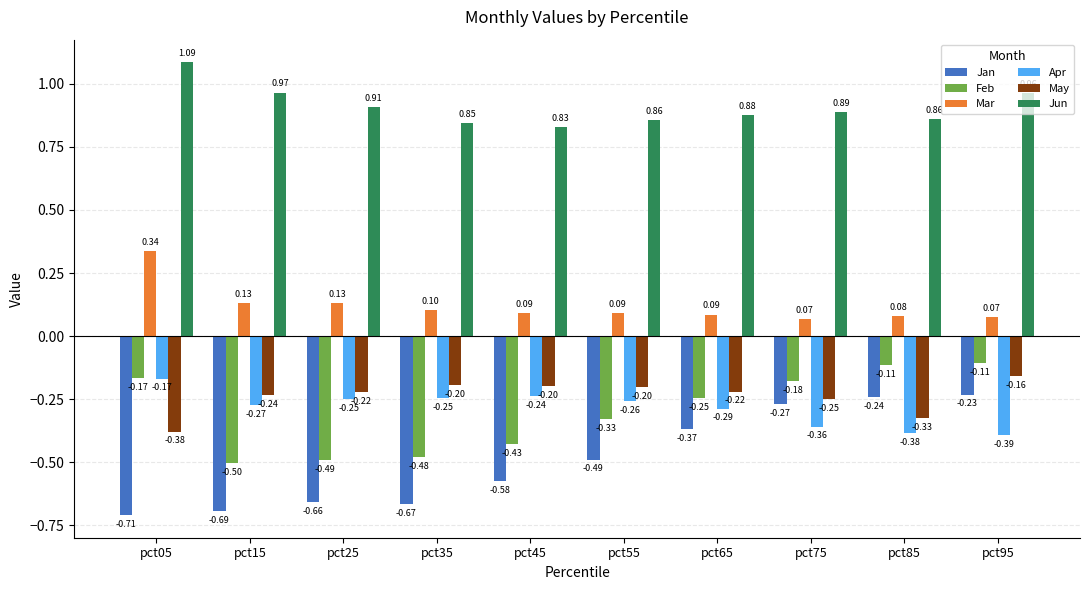

Which series changed the most between pct45 and pct65?

Jan